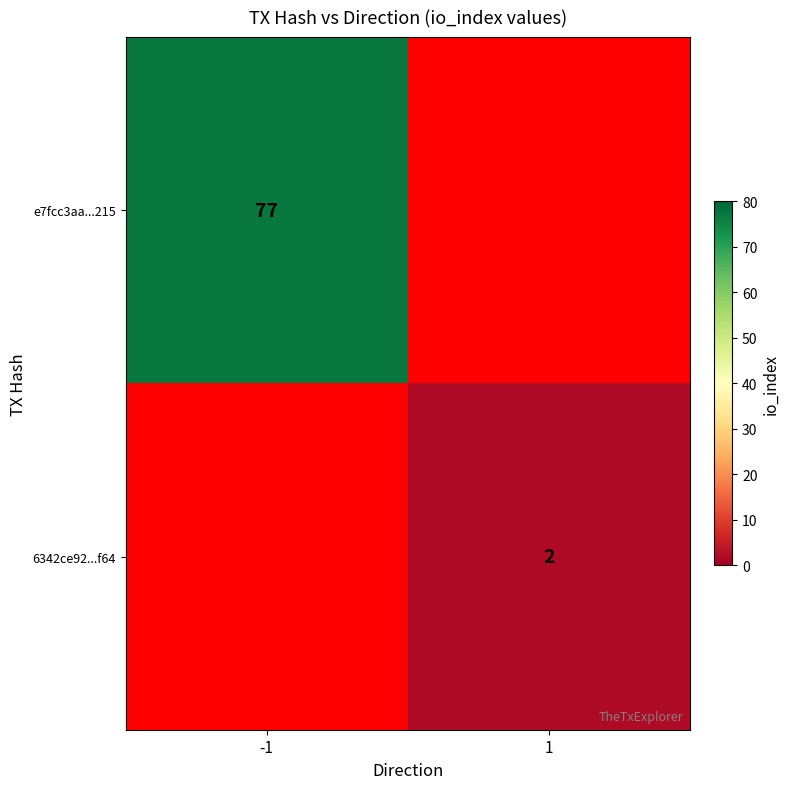

The value of 6342ce92...f64 at 1 is 3.3. True or false?

False